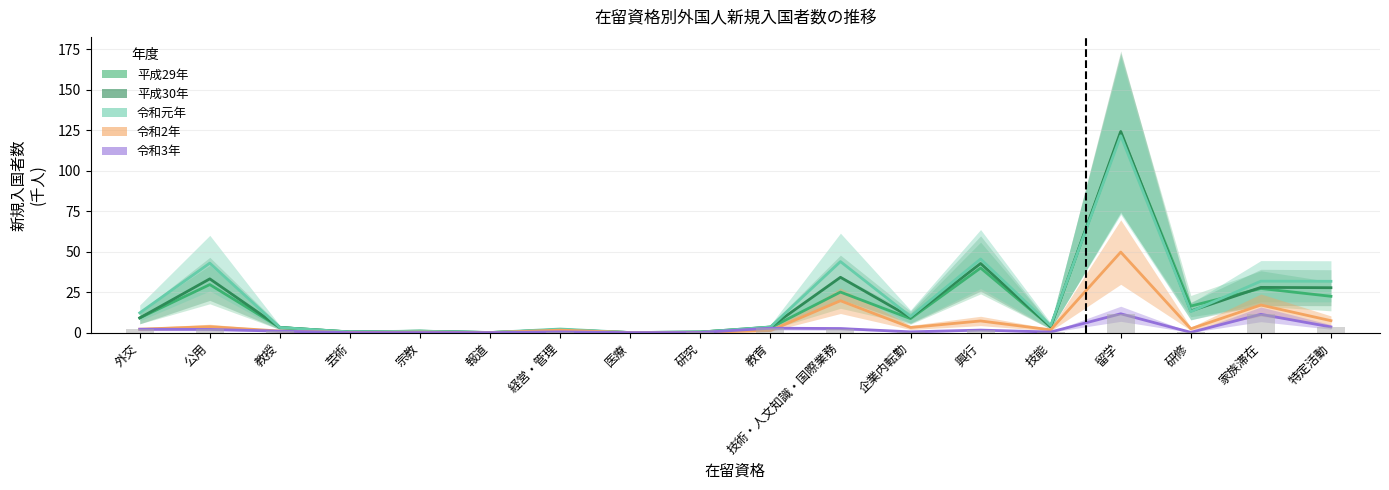

What is the difference between the maximum and minimum values in the 令和3年 series?

11.6